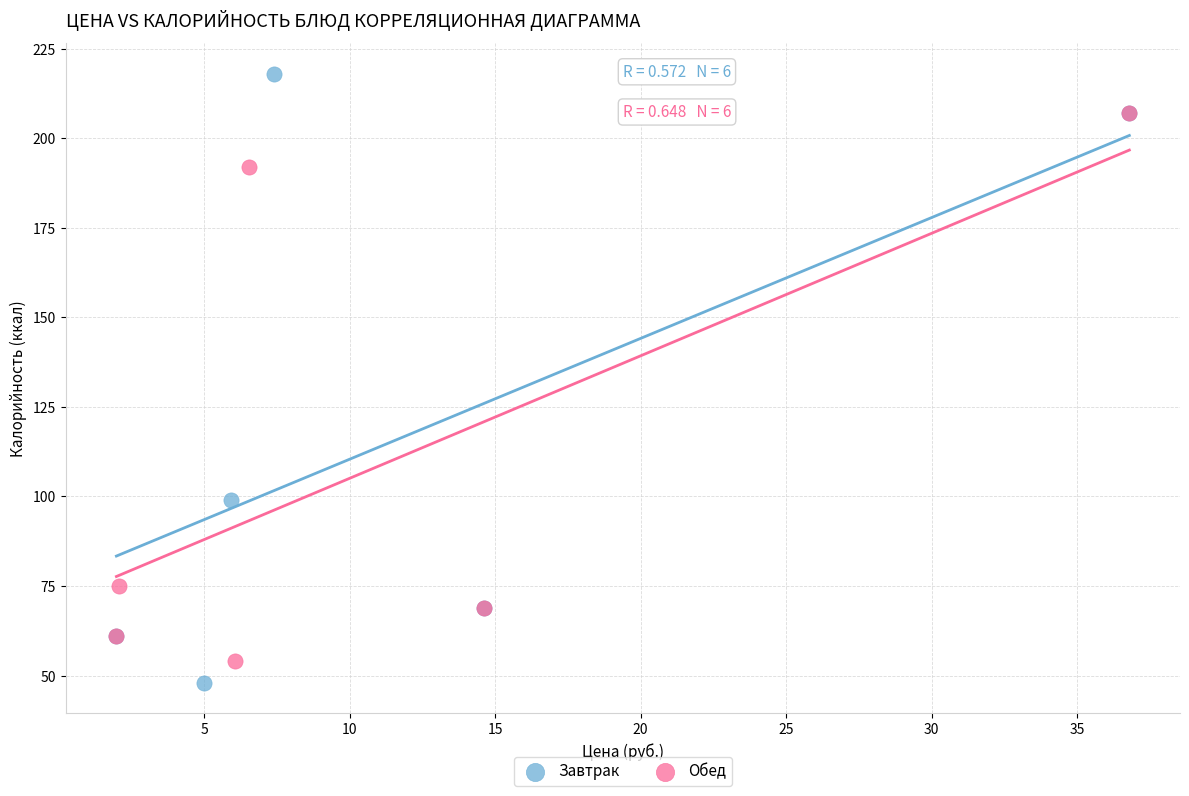

Which series contains the highest Y value?

Завтрак